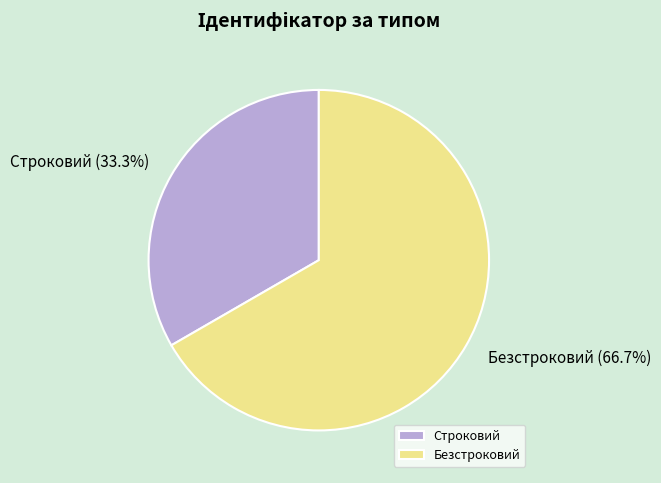

Is there a majority slice in this chart?

Yes